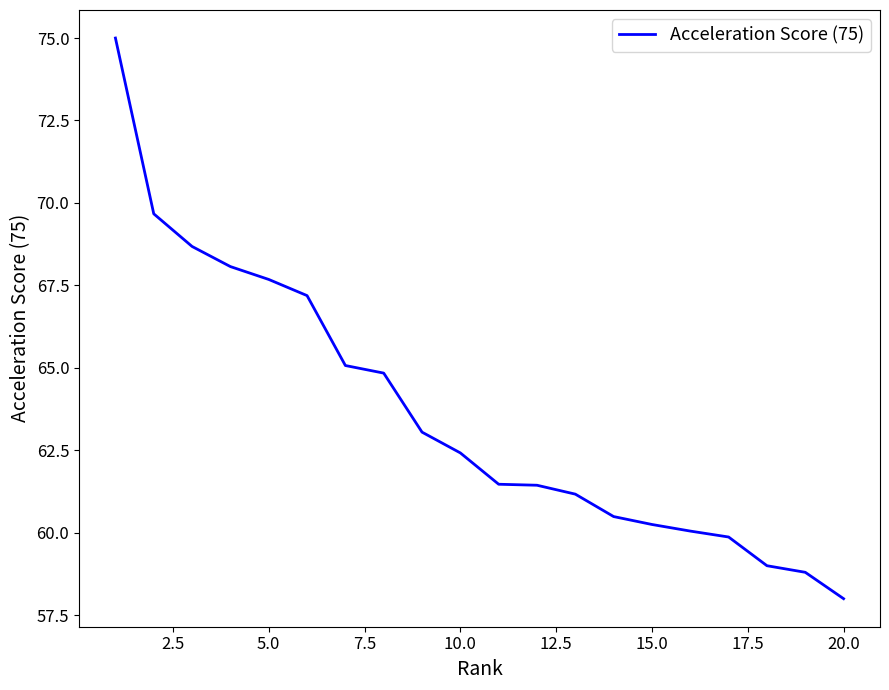

How many lines are shown in the chart?

1